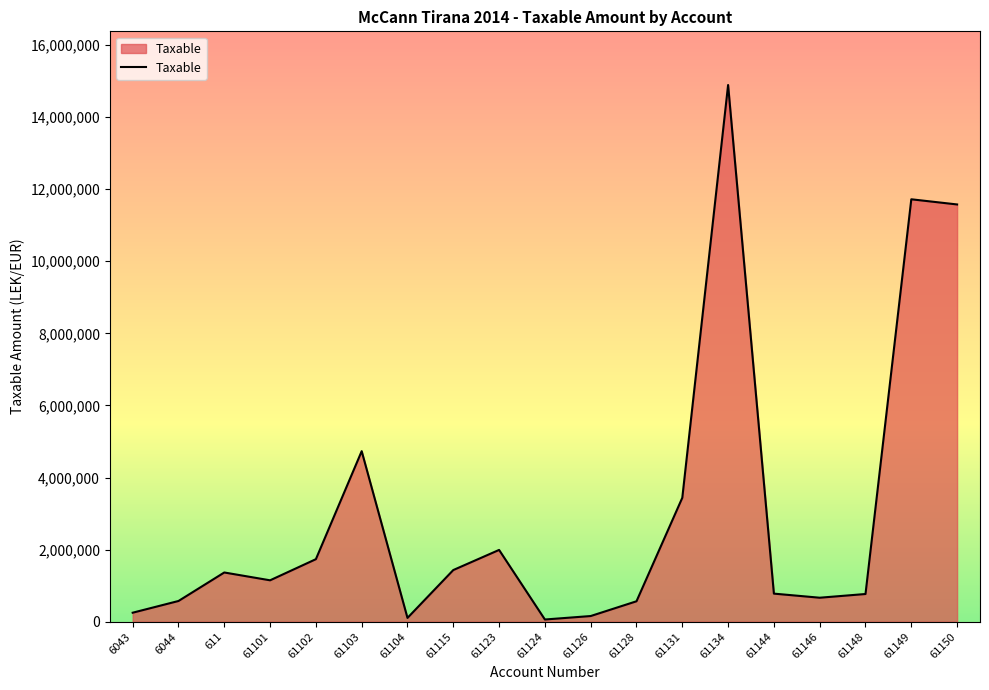

What value does the data have at 61115?

1433753.2